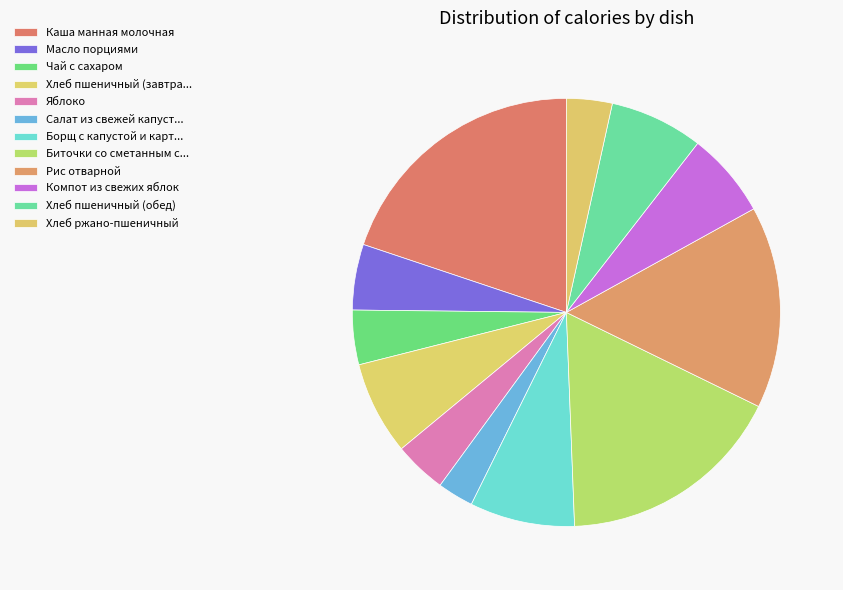

Do Рис отварной and Компот из свежих яблок together represent more than half of the pie?

No